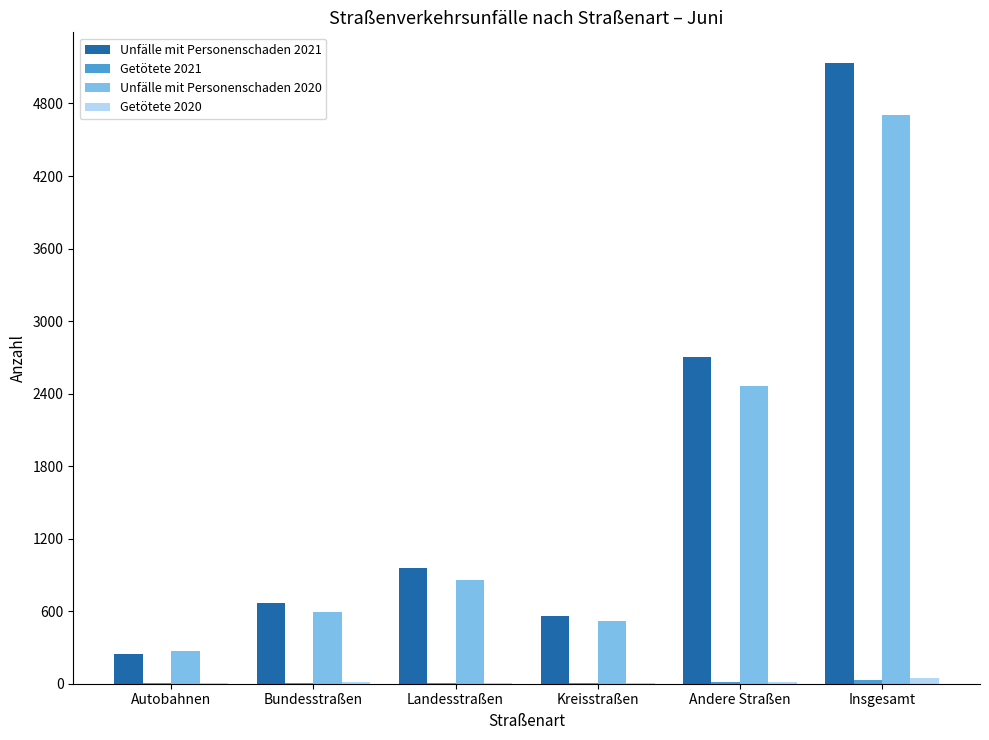

How many series are shown in this chart?

4